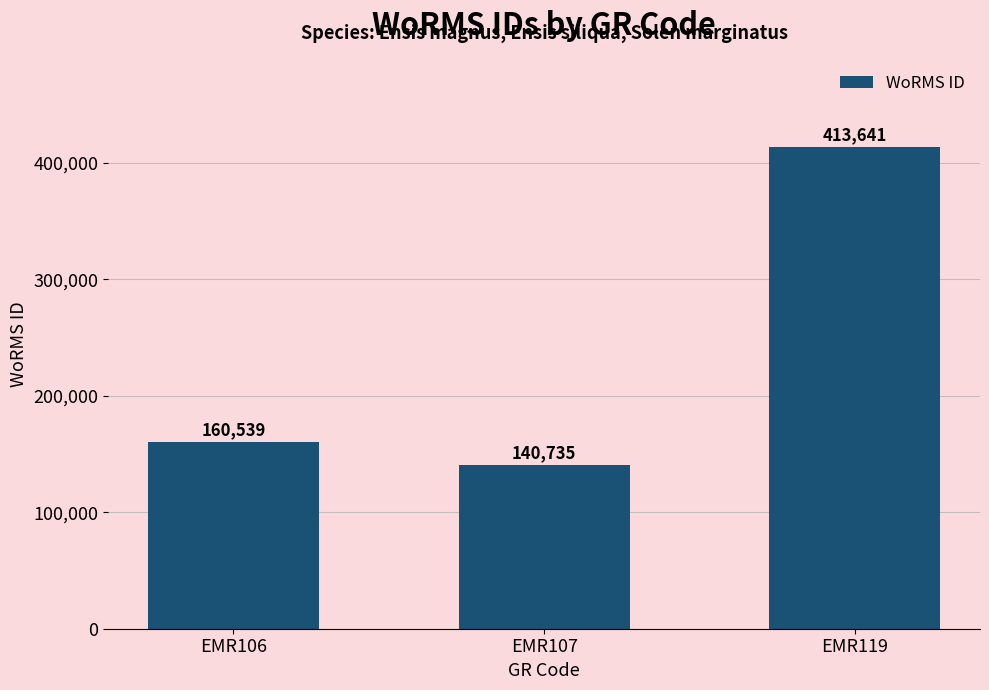

What is the difference between the maximum and second lowest values?

253102